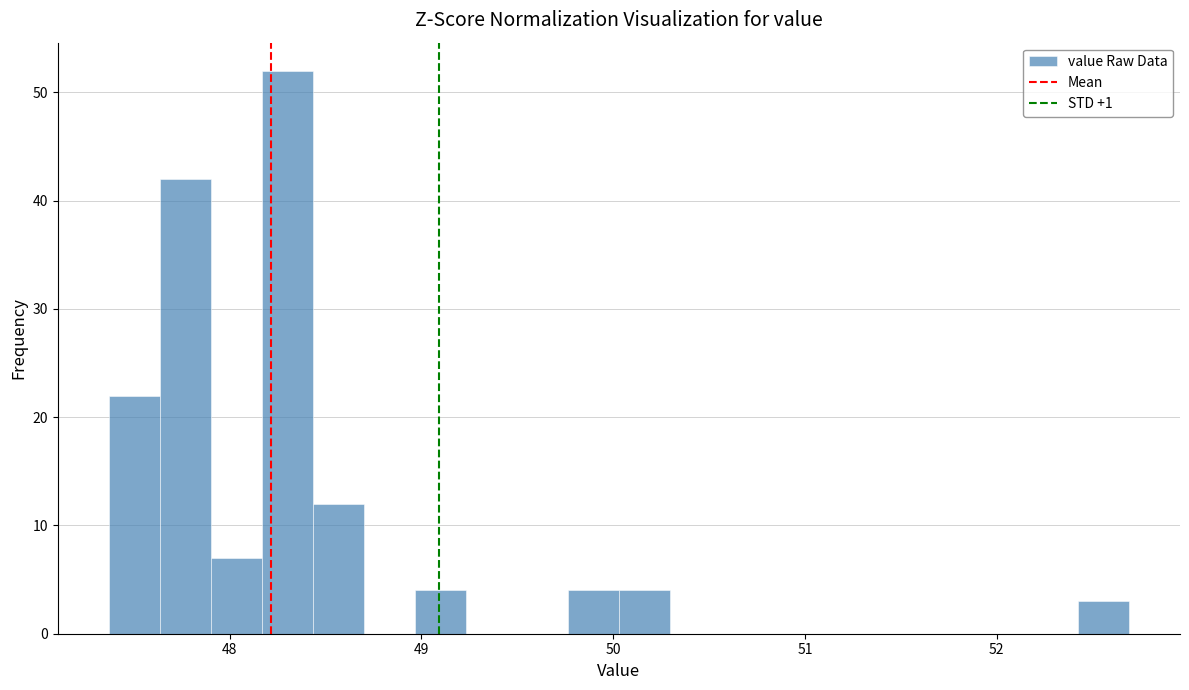

Around what value on the x-axis is the tallest bar? Give the approximate position of its centre, as read against the axis.

48.3